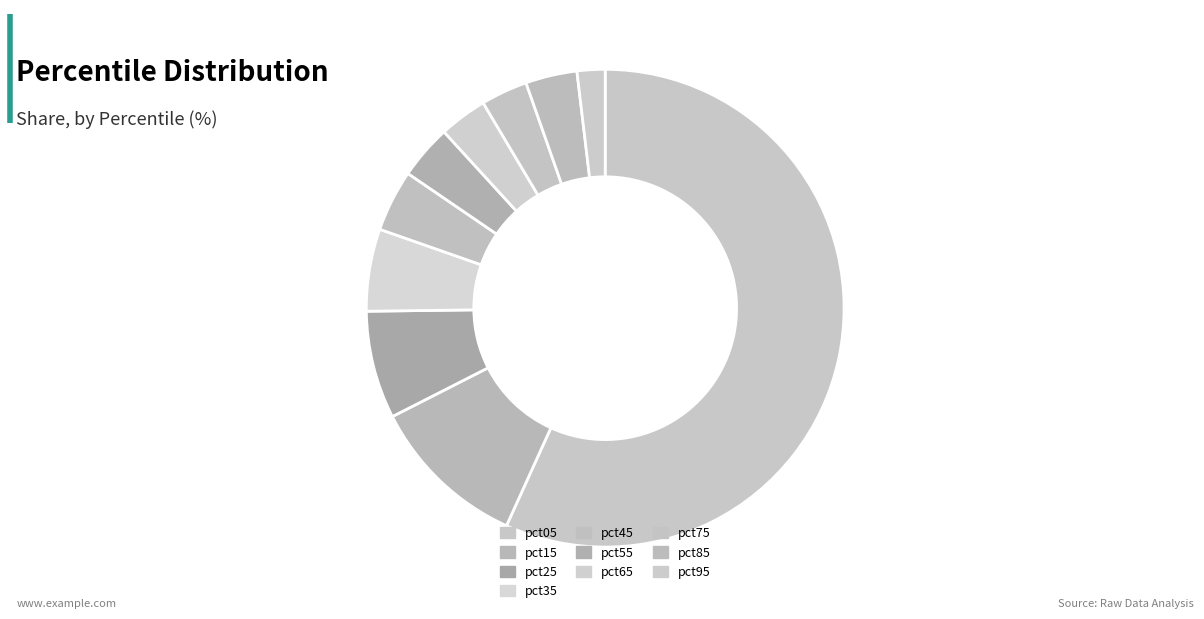

Combined, what portion of the pie is pct95 and pct25?

9.2%